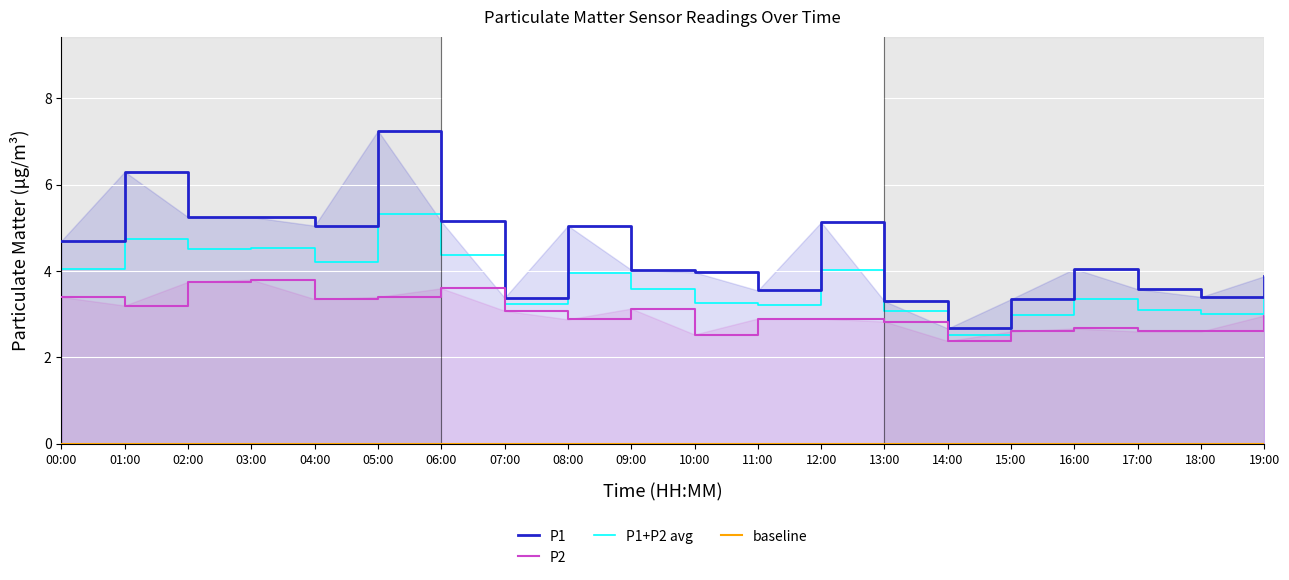

Is it true that P2 equals 3.9 at 16:00?

False